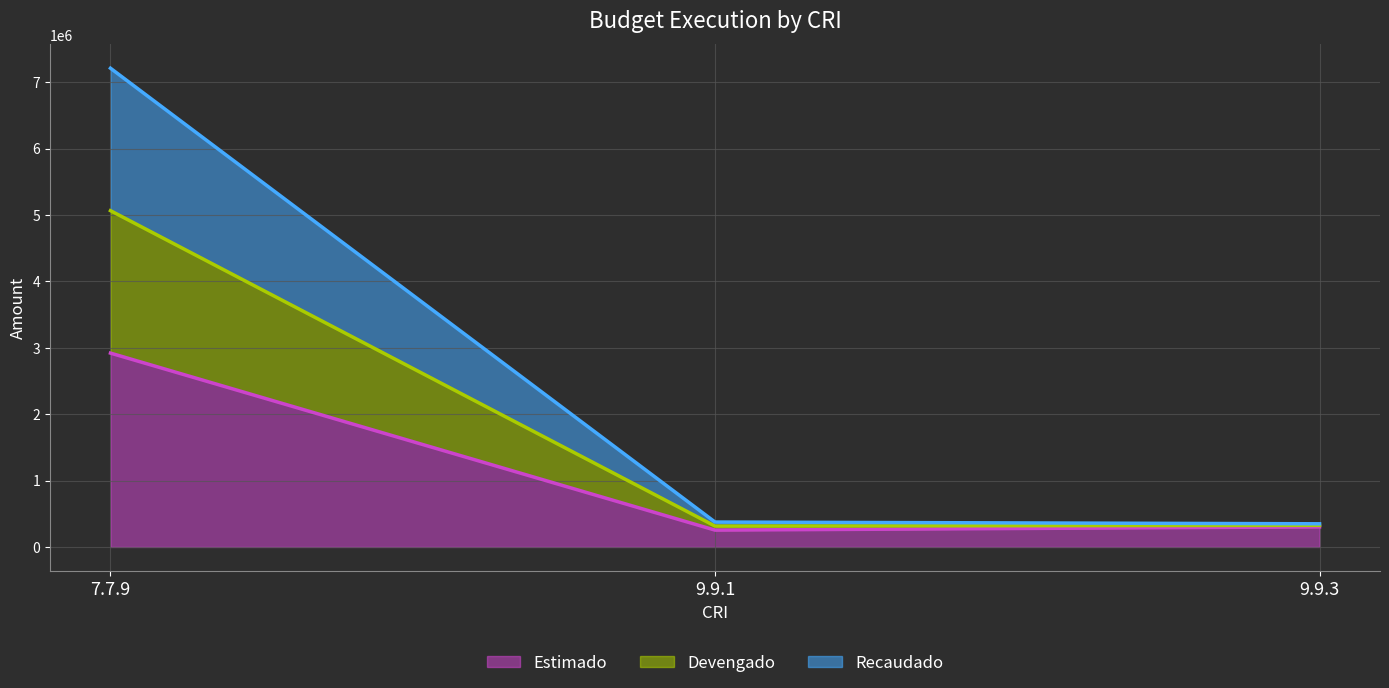

Read the Estimado (line) value at 9.9.3.

302234.4